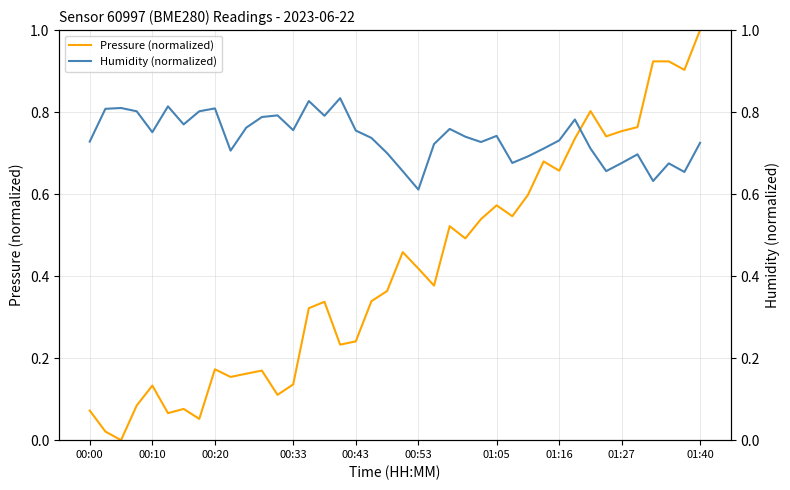

What position from the right is 27?

13